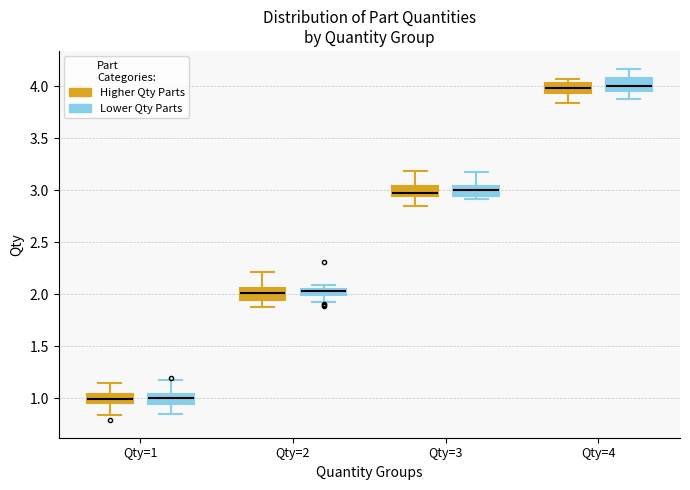

Where does the lower whisker of the box for Qty=1 (Lower Qty Parts) end on the y-axis? The values are not printed on the chart, so give them approximately, as read against the axis.

0.85